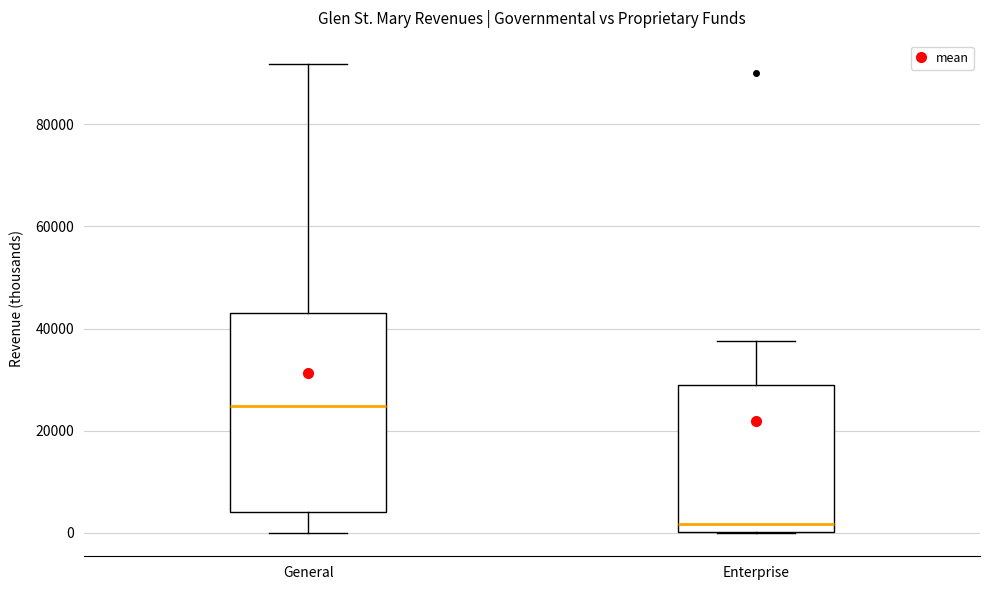

Where does the upper whisker of the box for General end on the y-axis? The values are not printed on the chart, so give them approximately, as read against the axis.

92000